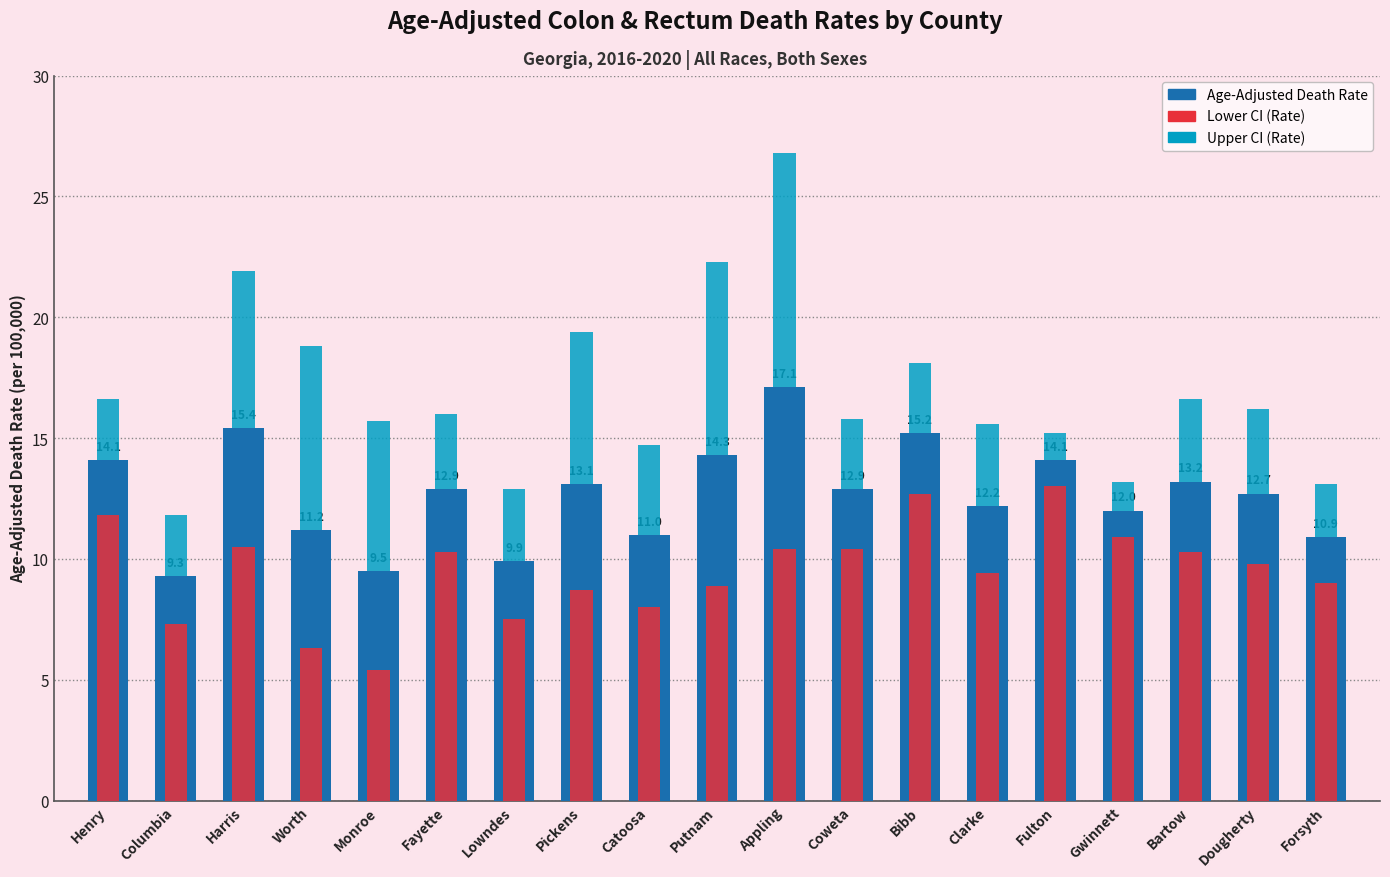

Is it true that Lower CI (Rate) equals 3.3 at Harris?

False